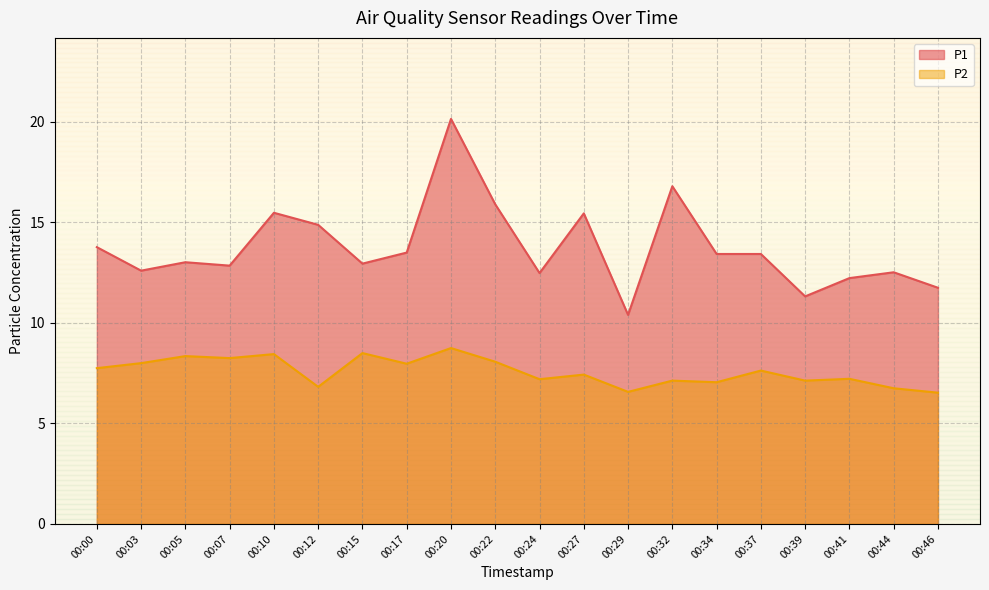

Which category has the highest value in the P1 series?

00:20